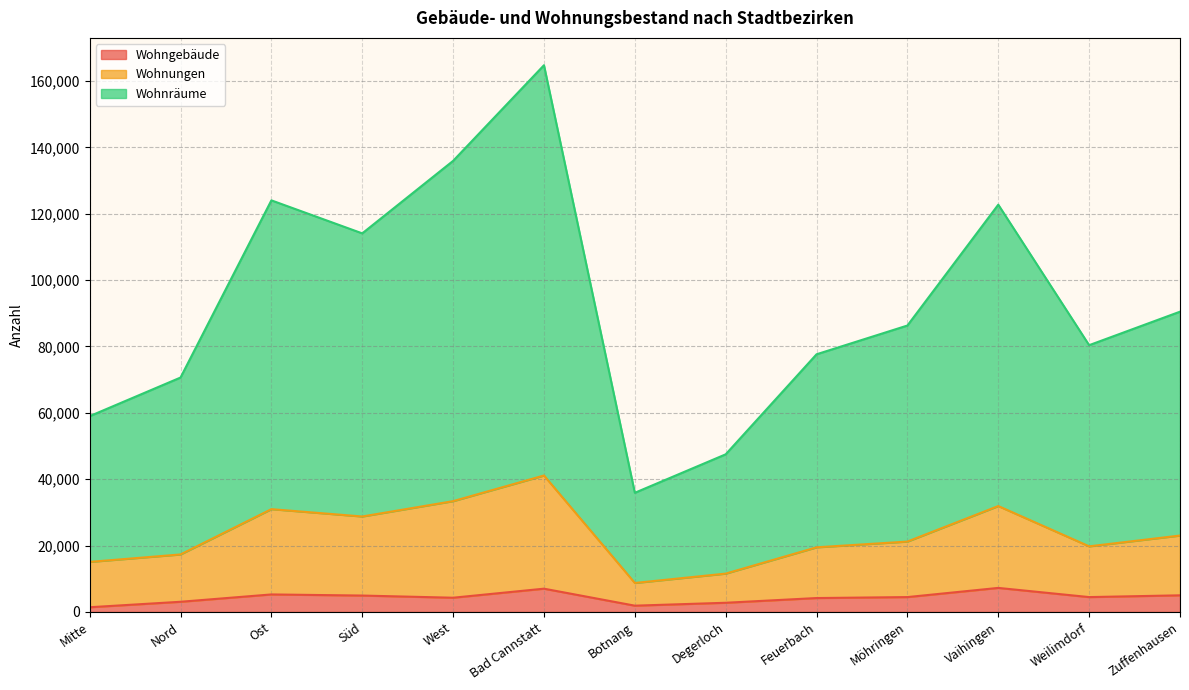

What is the difference between the second highest and minimum values in the Wohngebäude series?

5593